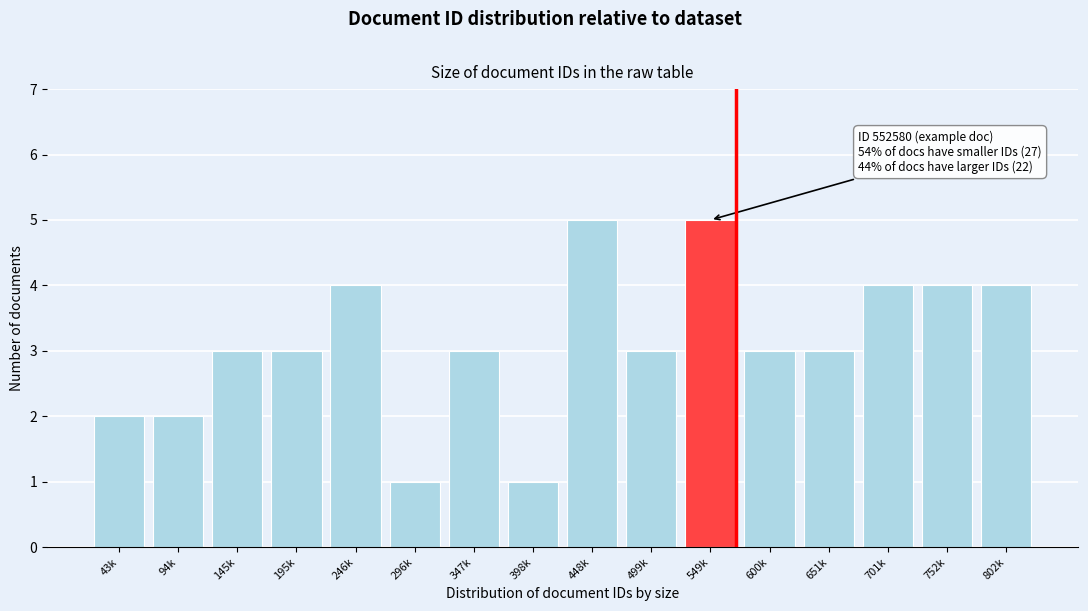

Reading left to right, transcribe all the data shown in this chart.

2	2	3	3	4	1	3	1	5	3	5	3	3	4	4	4